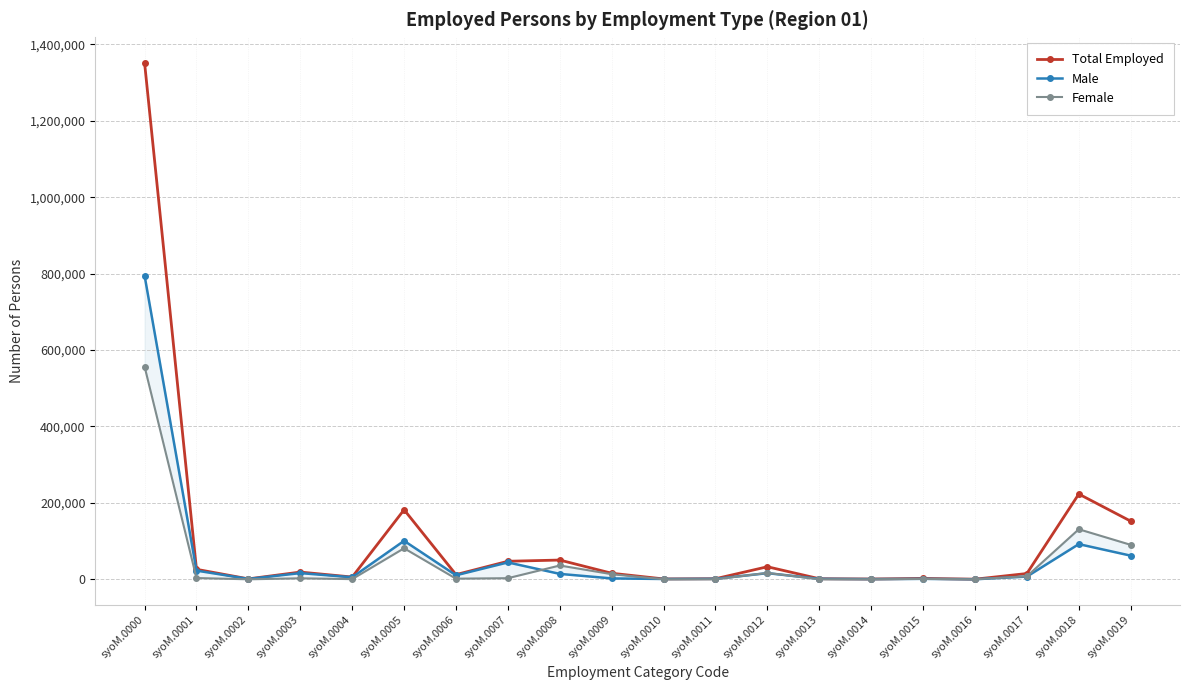

In Female, how many points are lower than both neighbors (excluding endpoints)?

5